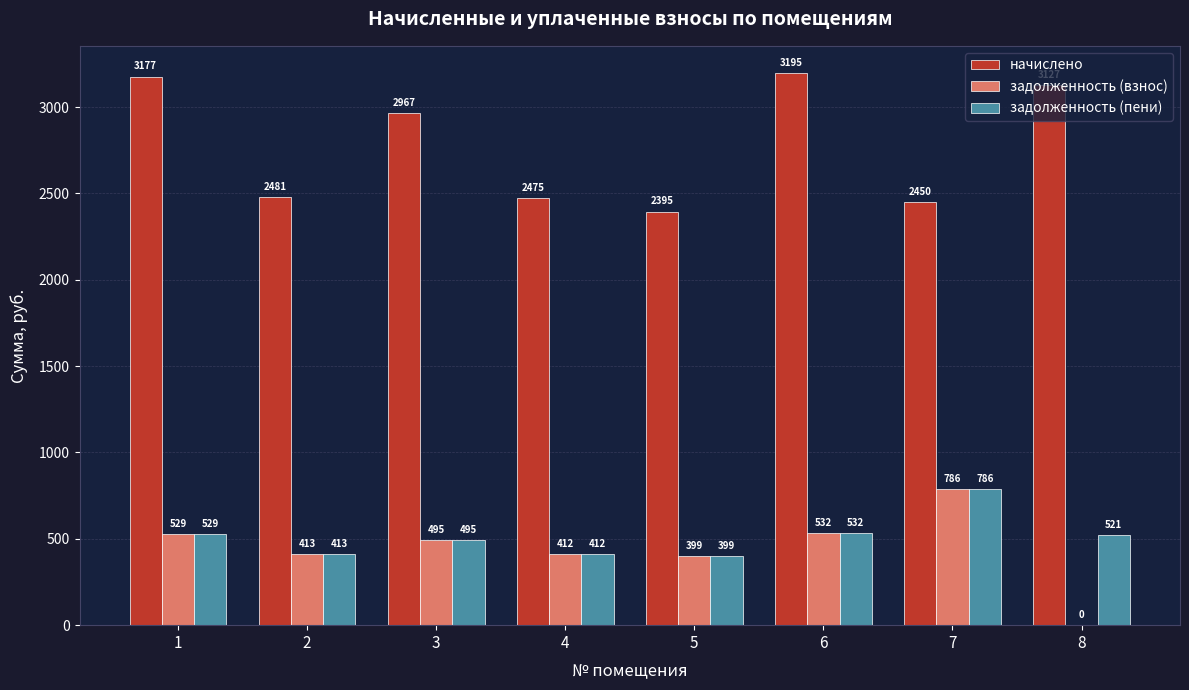

Where is задолженность (взнос) nearest to the value 393?

5